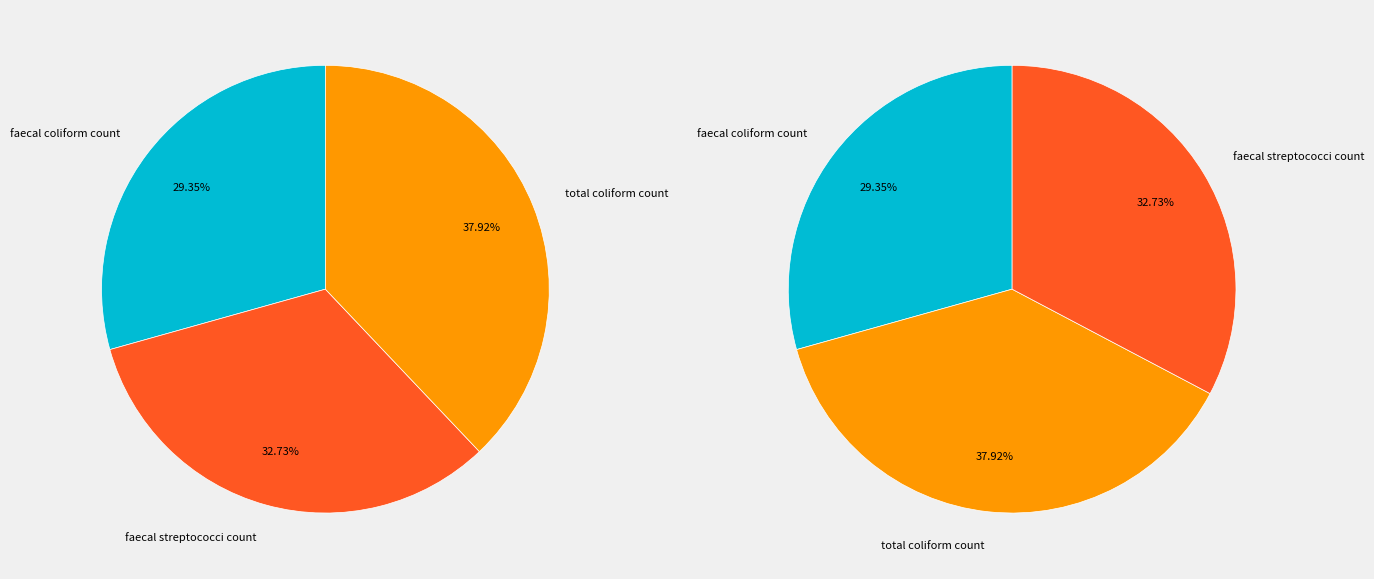

Is it true that total coliform count is 38% of the pie?

True